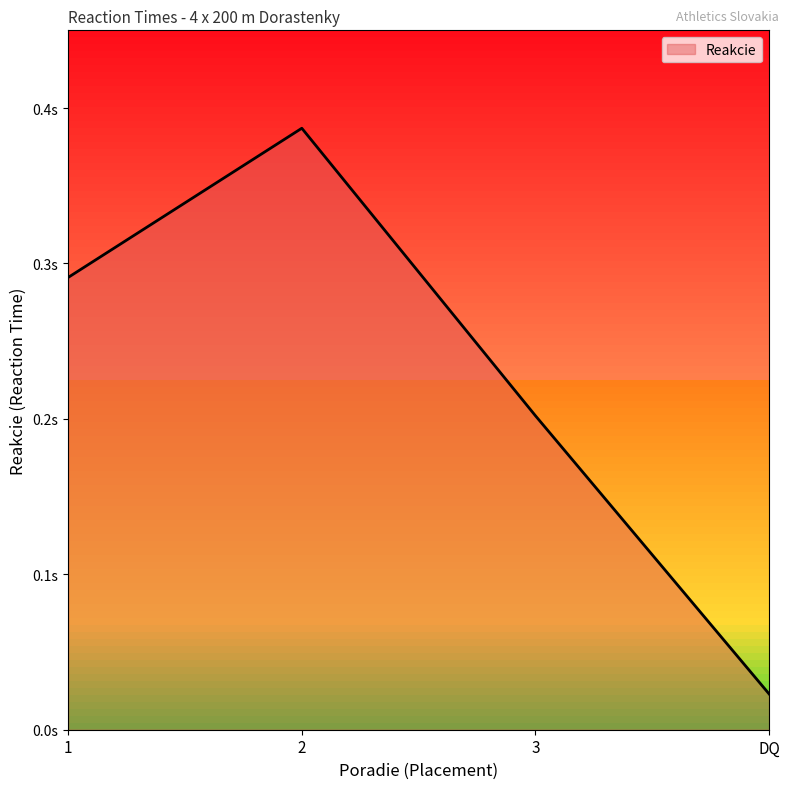

True or false: the data has more than 1 interior local peaks.

False